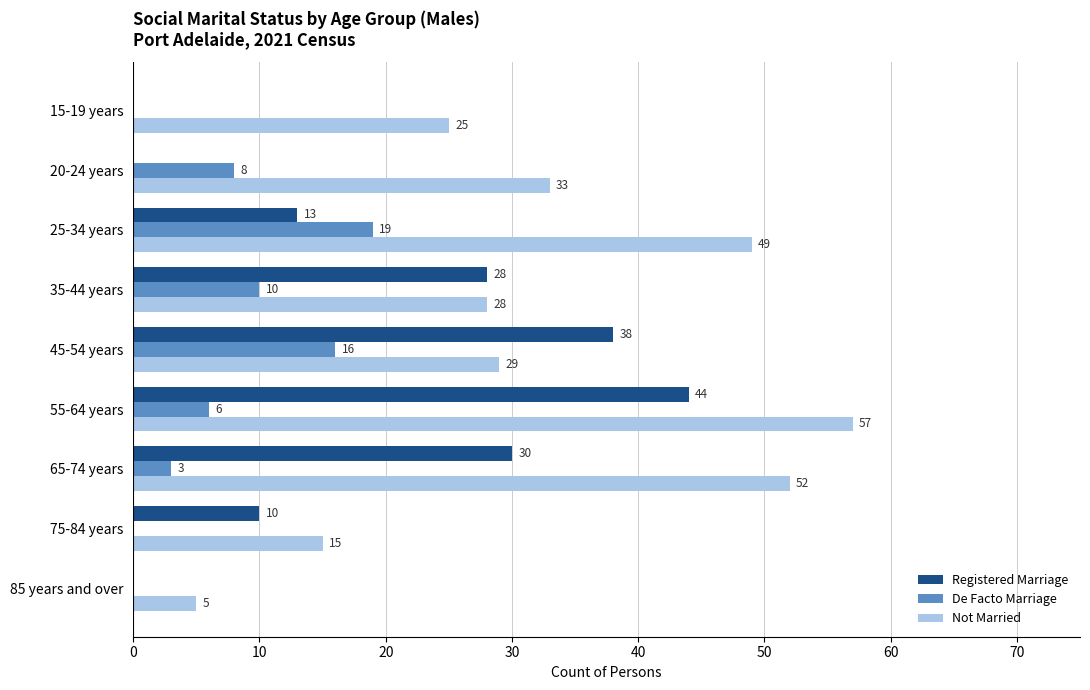

At which label is De Facto Marriage closest to 9?

20-24 years